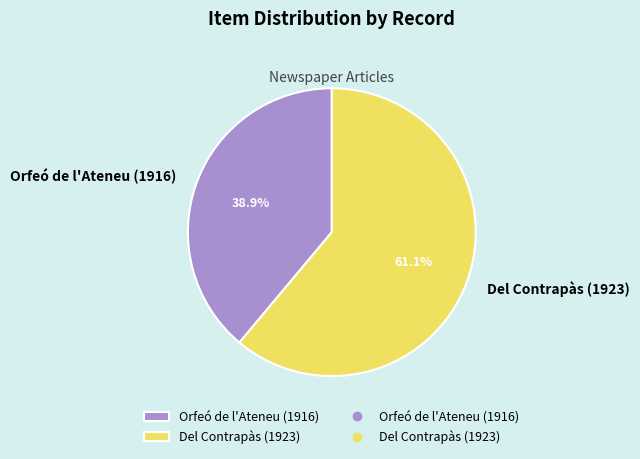

Combined, do Del Contrapàs (1923) and Orfeó de l'Ateneu (1916) account for over 50%?

Yes